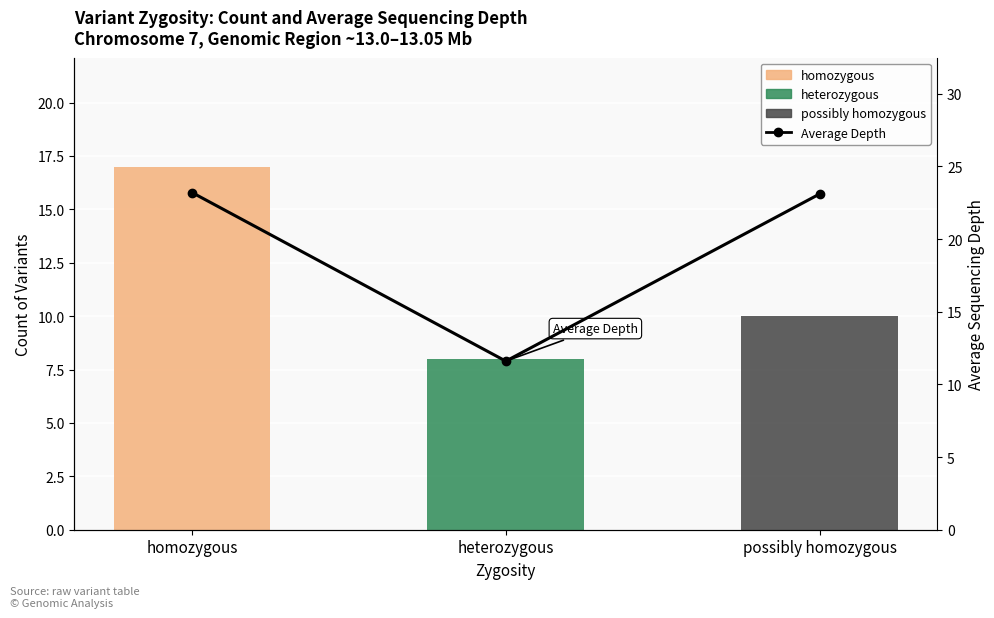

What is the smallest value displayed?

11.6